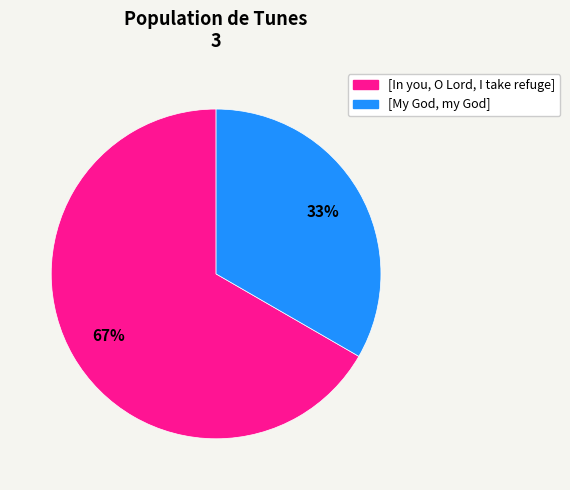

To the nearest percent, what portion does [In you, O Lord, I take refuge] represent?

67%